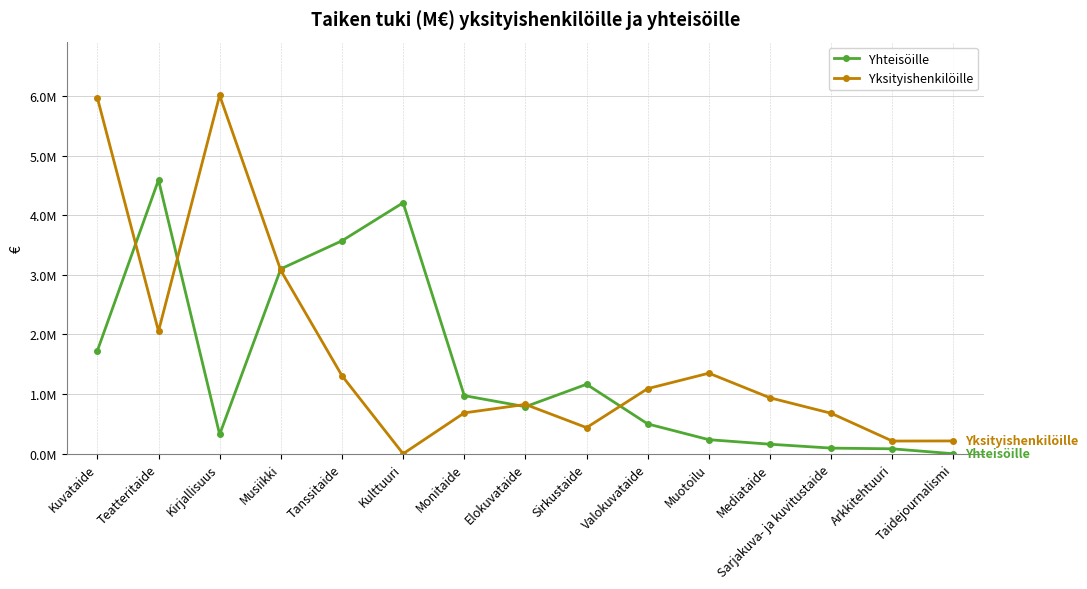

Which series has the largest range (max minus min)?

Yksityishenkilöille